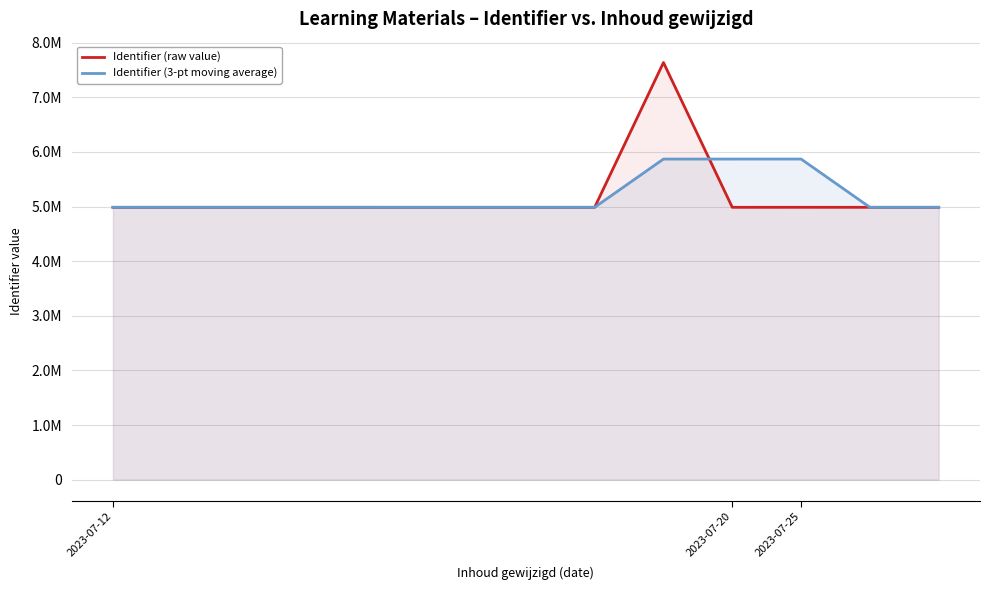

How many intersections are there between Identifier (raw value) and Identifier (3-pt moving average)?

3